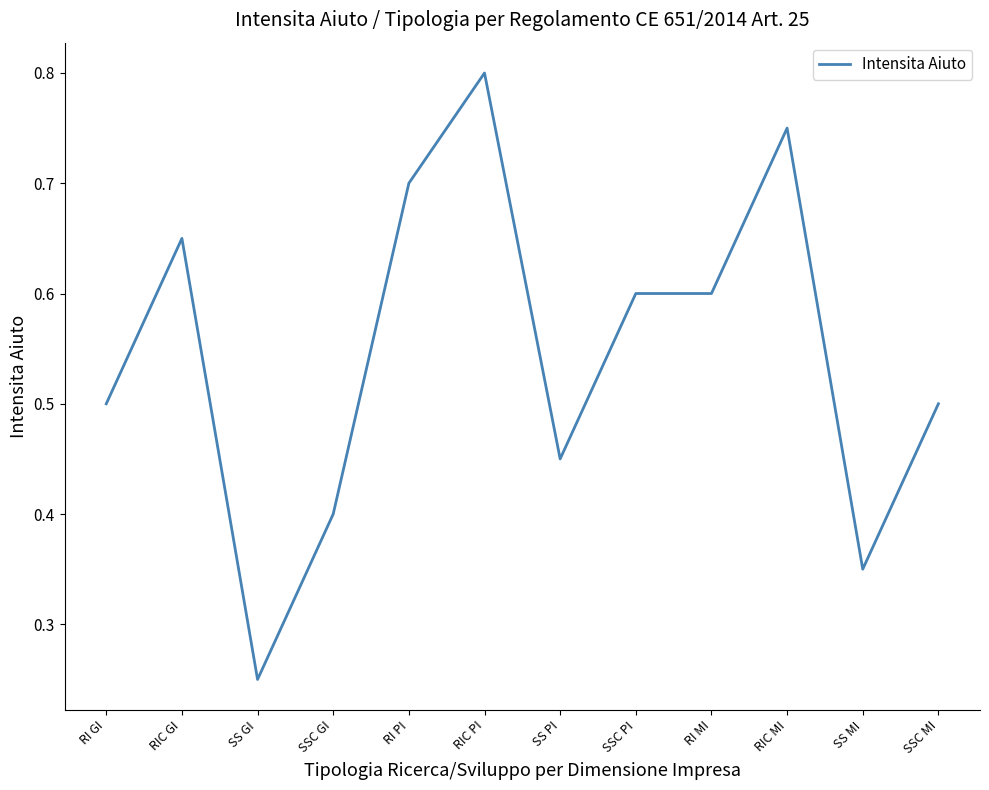

Does the chart have visible grid lines?

No